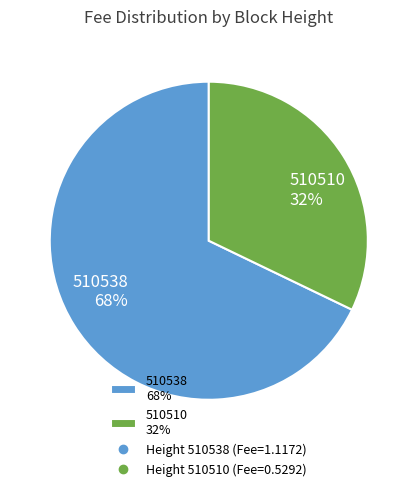

The 510538 slice represents 75% of the pie. True or false?

False